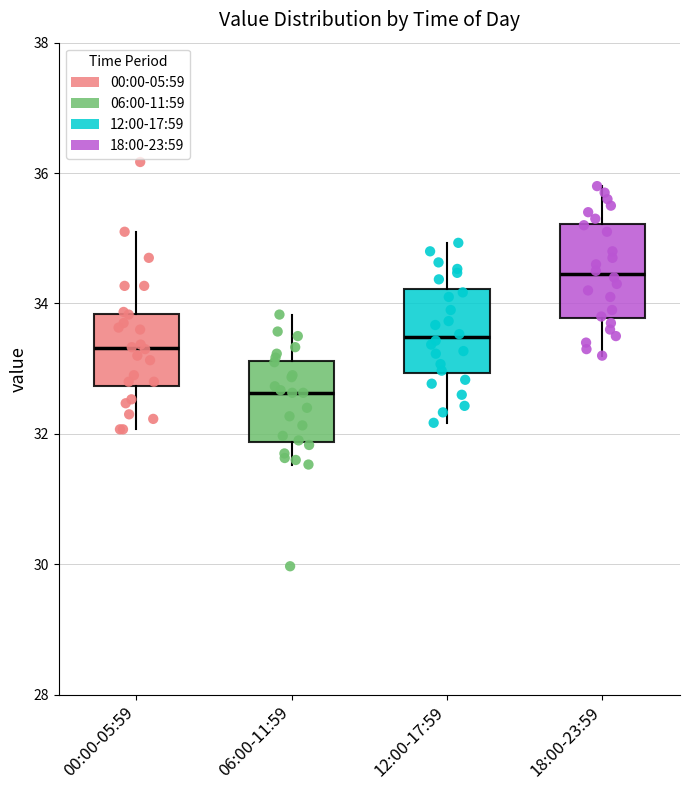

Reading left to right, read every box against the y-axis: the position of its median line, the range the box covers, and the ends of its whiskers. The values are not printed on the chart, so give them approximately, as read against the axis.

00:00-05:59: median 33.4, box 32.8 to 33.8, whiskers 32.0 to 35.2
06:00-11:59: median 32.6, box 31.8 to 33.2, whiskers 31.6 to 33.8
12:00-17:59: median 33.4, box 33.0 to 34.2, whiskers 32.2 to 35.0
18:00-23:59: median 34.4, box 33.8 to 35.2, whiskers 33.2 to 35.8